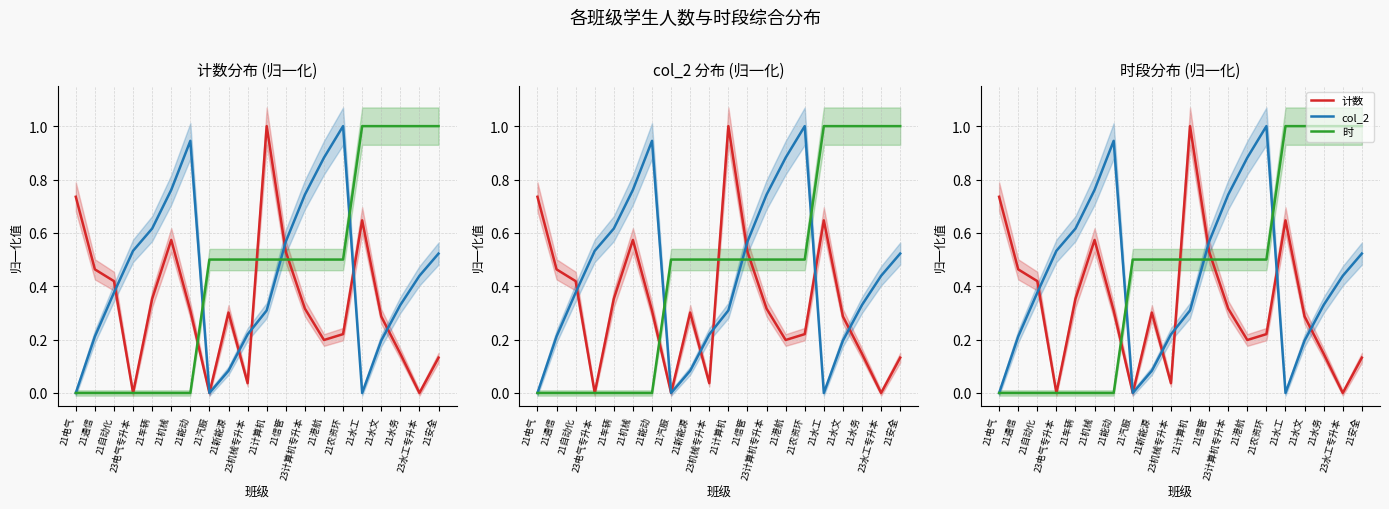

How many times do col_2 and 计数 cross each other?

6